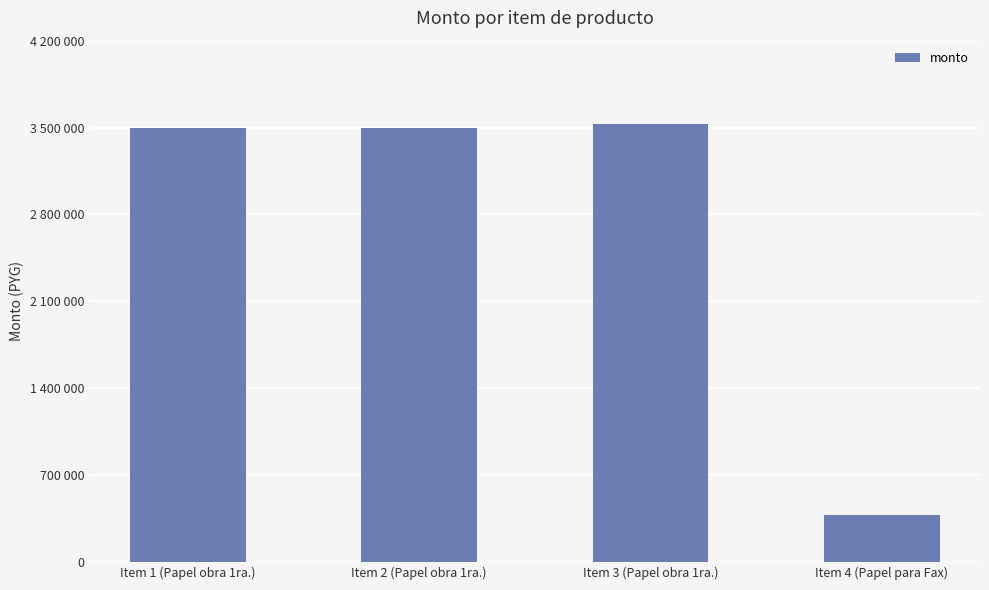

Between Item 4 (Papel para Fax) and Item 3 (Papel obra 1ra.), which is larger?

Item 3 (Papel obra 1ra.)